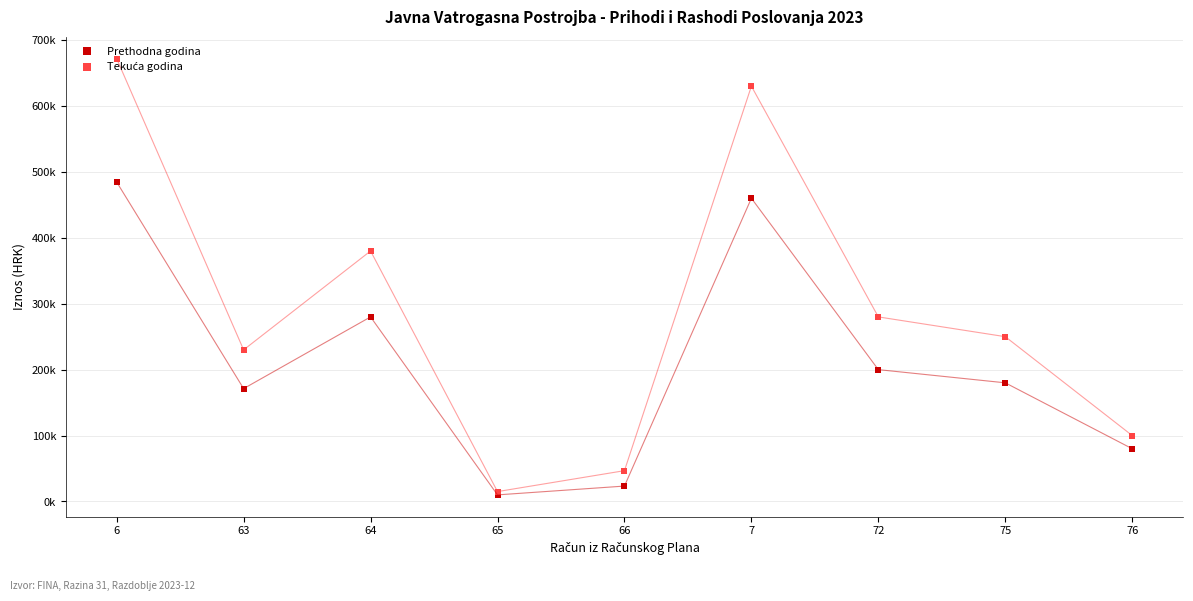

Is this an area chart (filled region under the line)?

No